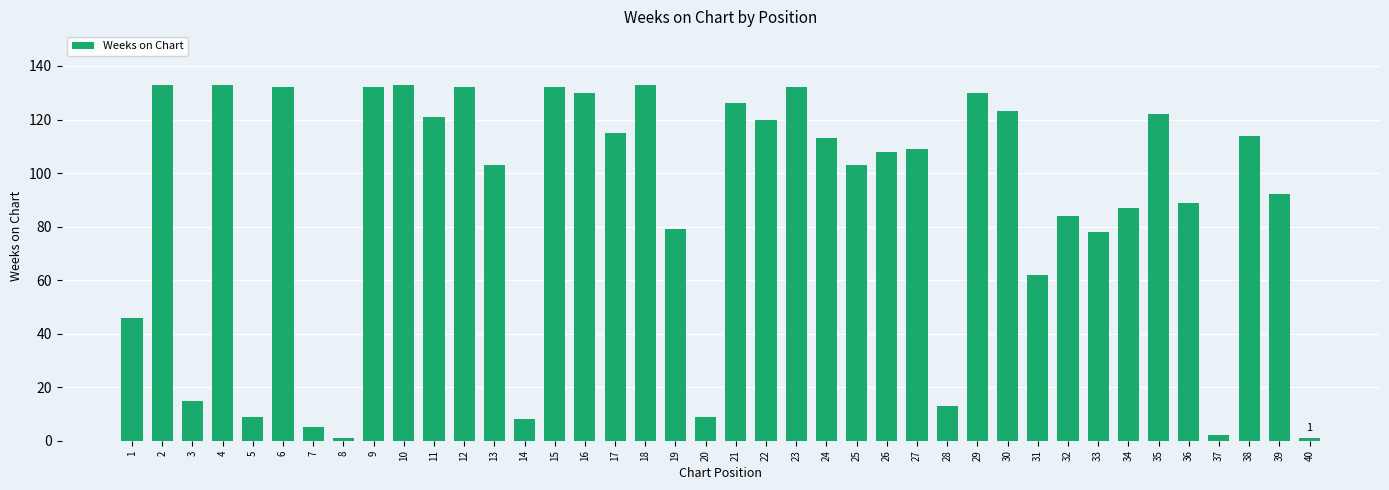

What is the greatest value displayed?

133